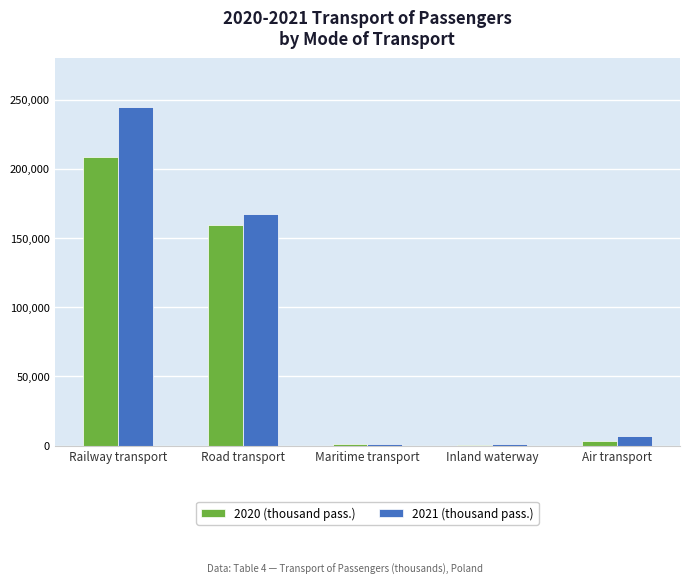

At which category is the sum across all series the highest?

Railway transport